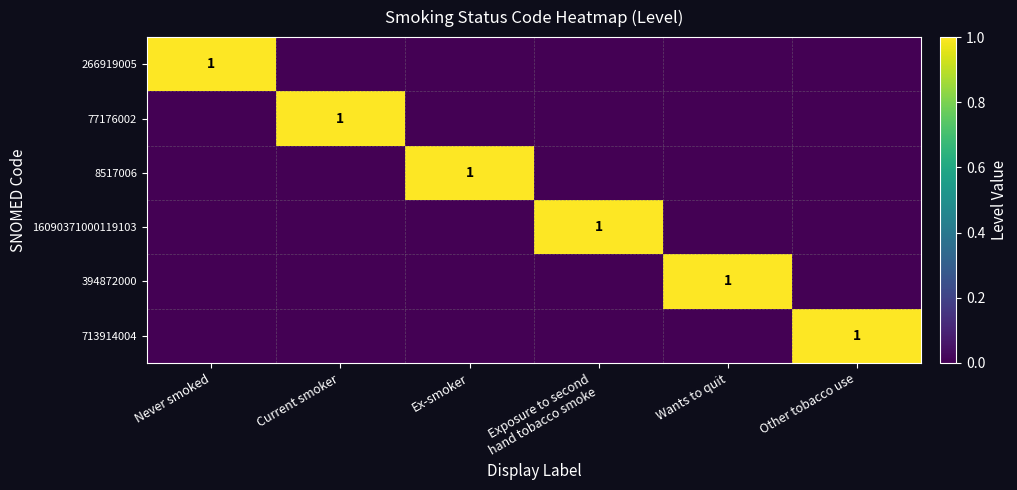

Is it true that 713914004 equals 0 at Other tobacco use?

False